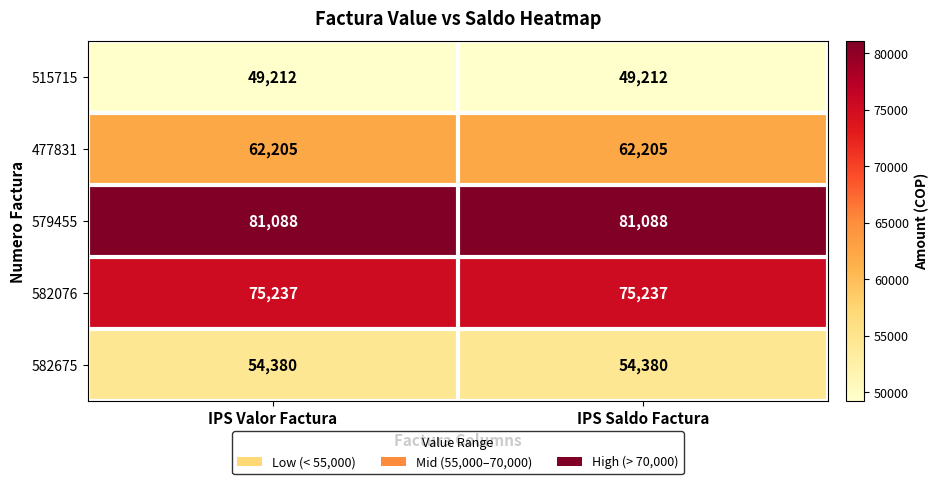

What is the smallest value displayed?

49212